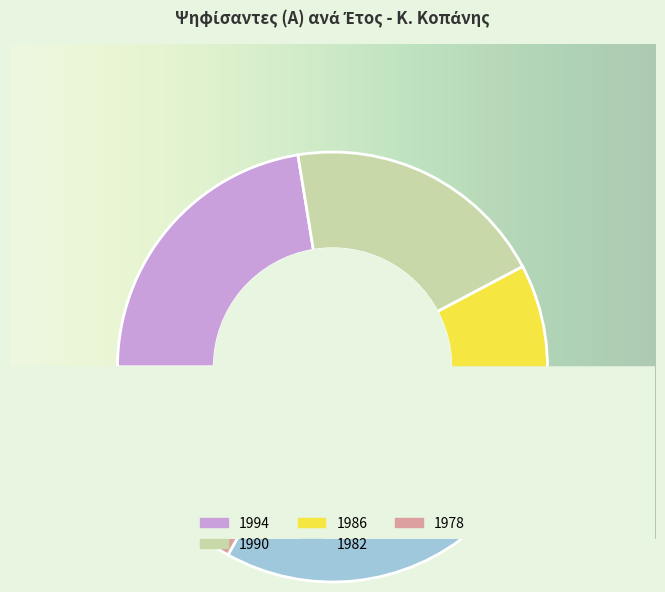

What is the ratio of the value at 1994 to the value at 1982?

1.1